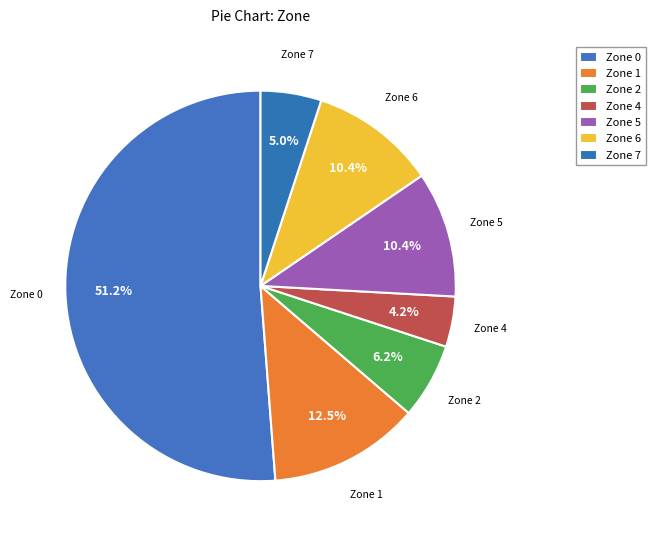

Which category has the biggest portion of the pie?

Zone 0